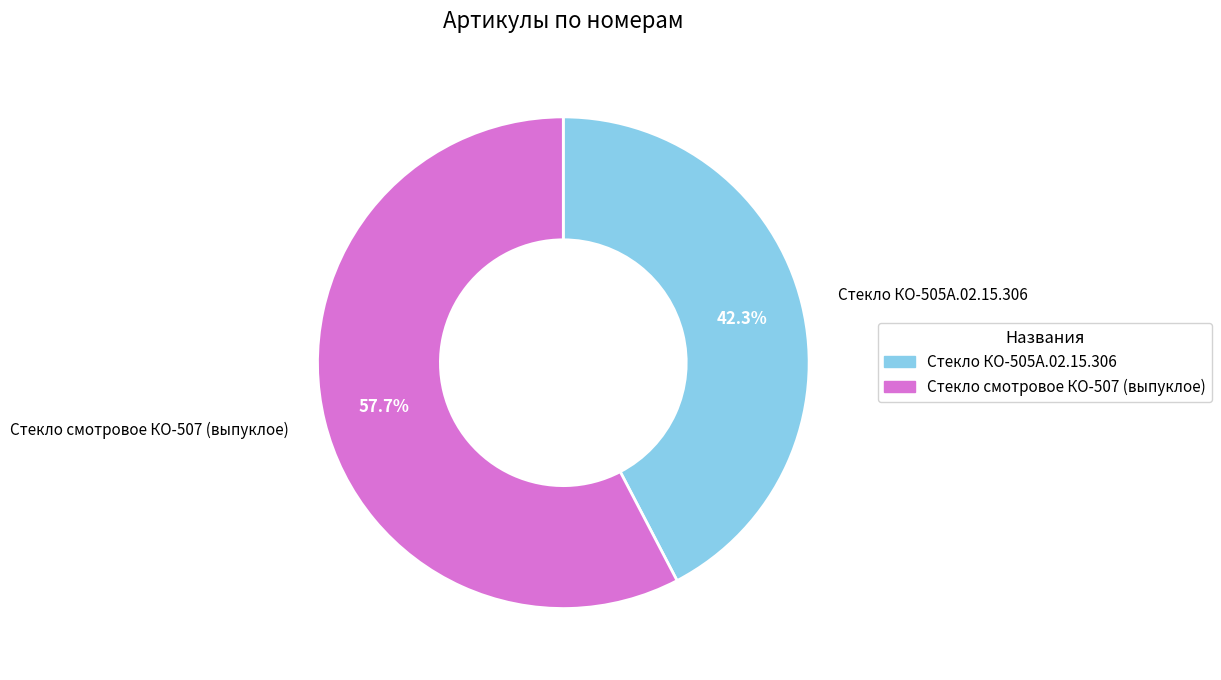

What is the smallest slice in the pie chart?

Стекло КО-505А.02.15.306